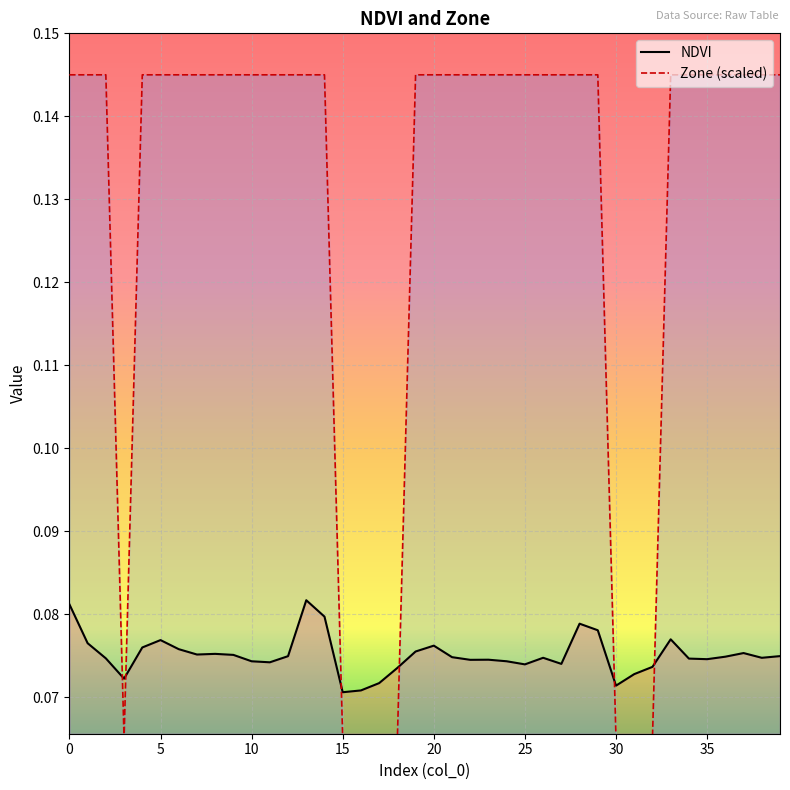

Does the chart display data point markers on the line(s)?

No